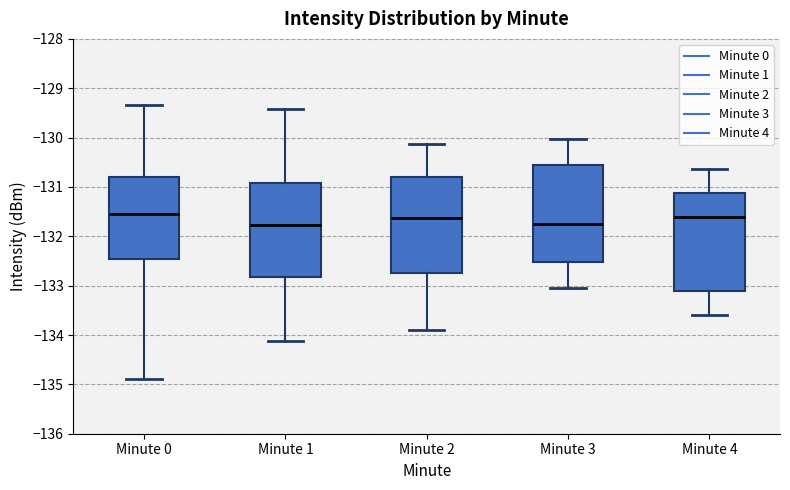

Reading left to right, transcribe this box plot: for each box, give where its median line is, the range the box spans, and where its two whiskers end, as read against the y-axis. The values are not printed on the chart, so give them approximately, as read against the axis.

Minute 0: median -131.6, box -132.5 to -130.8, whiskers -134.9 to -129.3
Minute 1: median -131.8, box -132.8 to -130.9, whiskers -134.1 to -129.4
Minute 2: median -131.6, box -132.7 to -130.8, whiskers -133.9 to -130.1
Minute 3: median -131.7, box -132.5 to -130.6, whiskers -133.0 to -130.0
Minute 4: median -131.6, box -133.1 to -131.1, whiskers -133.6 to -130.6